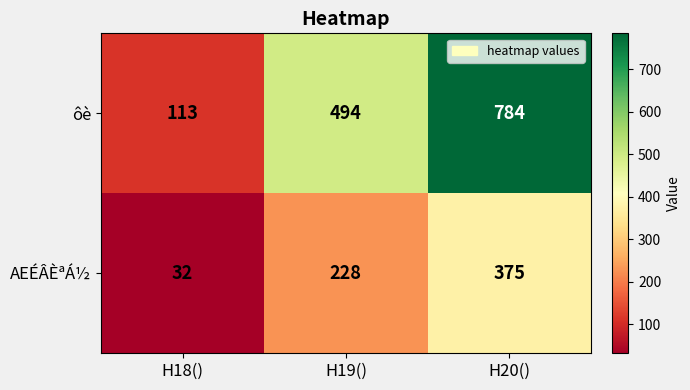

True or false: ôè has a value of 784 at H20().

True